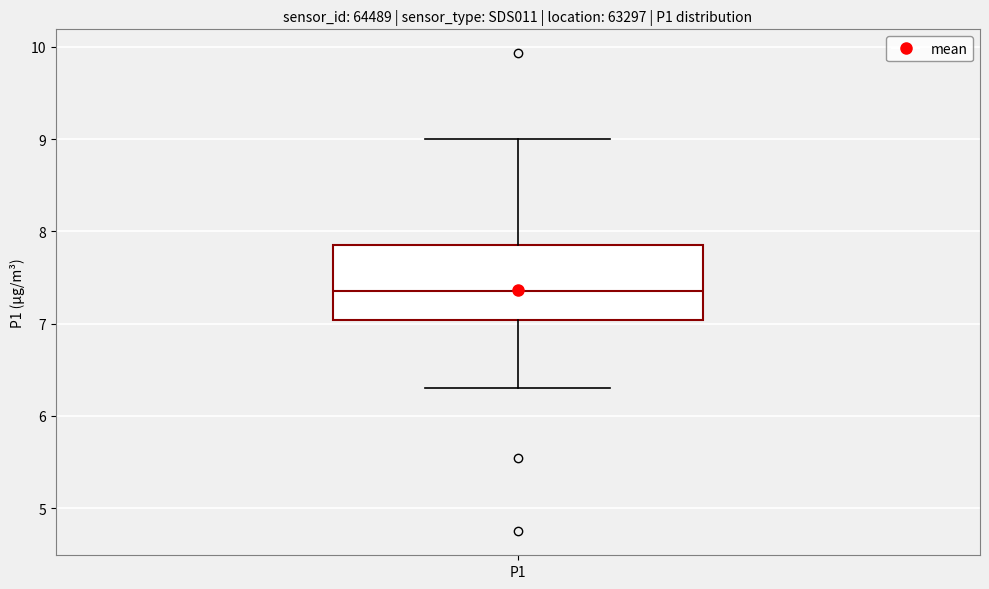

Read this box plot against the y-axis: the position of the median line, the range covered by the box, and the ends of both whiskers. The values are not printed on the chart, so give them approximately, as read against the axis.

median 7.4, box 7.0 to 7.9, whiskers 6.3 to 9.0